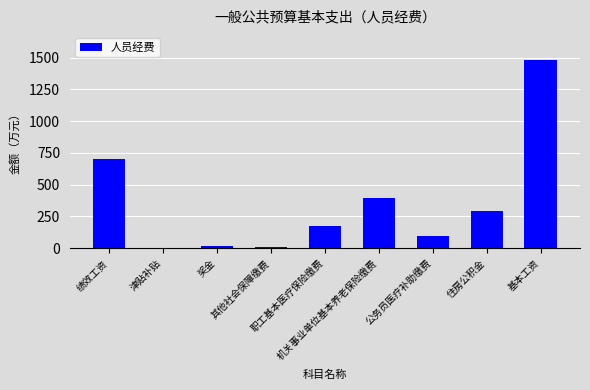

What is the sum of all values?

3170.0